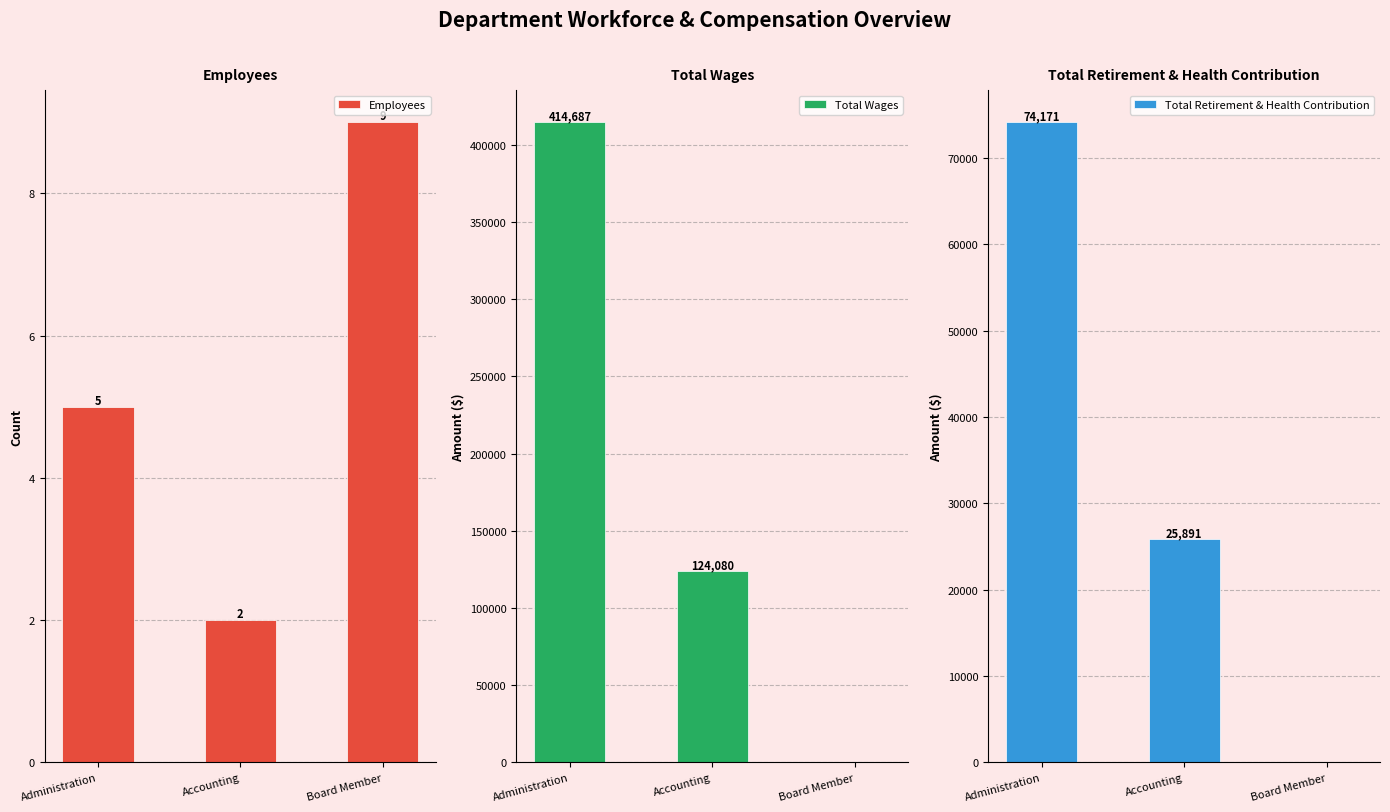

What position from the left is Administration?

1